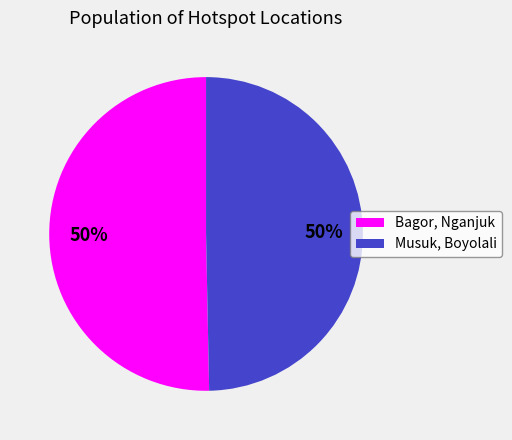

Combined, do Musuk, Boyolali and Bagor, Nganjuk account for over 50%?

Yes